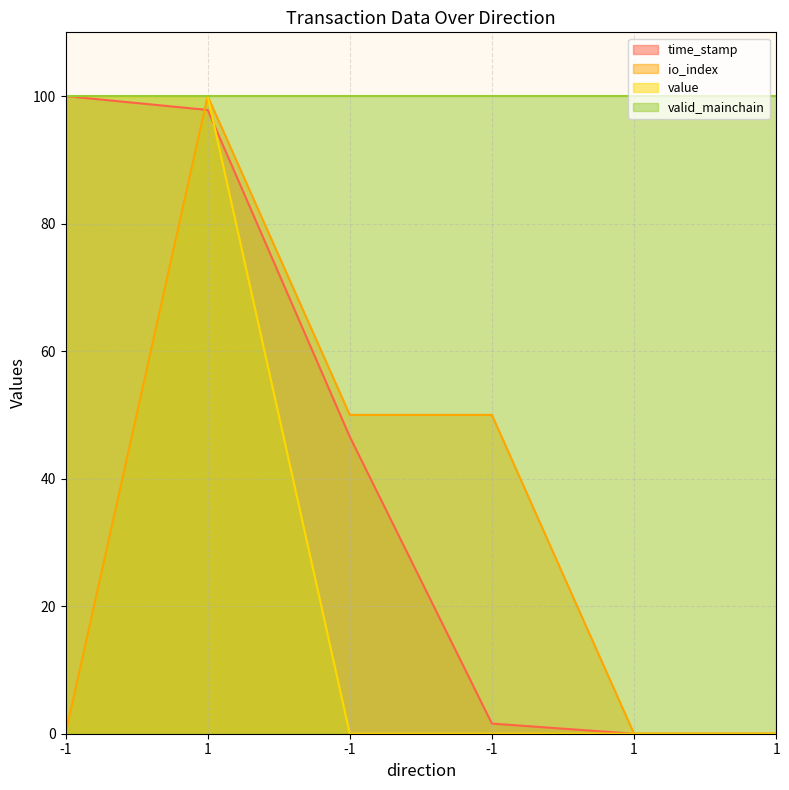

True or false: io_index and value cross at least once.

False